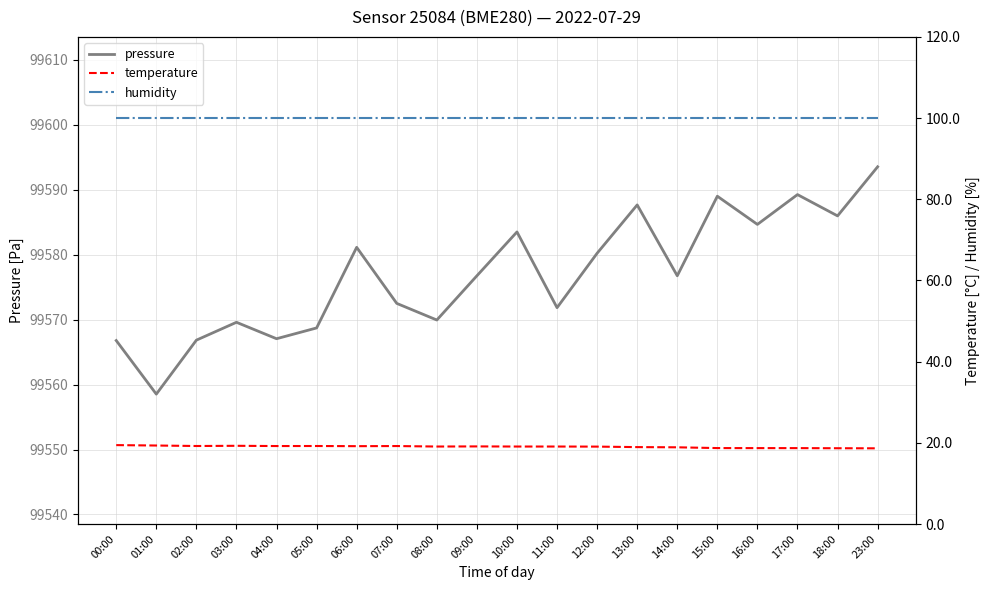

List the series in order of their peak value, lowest first.

temperature, humidity, pressure